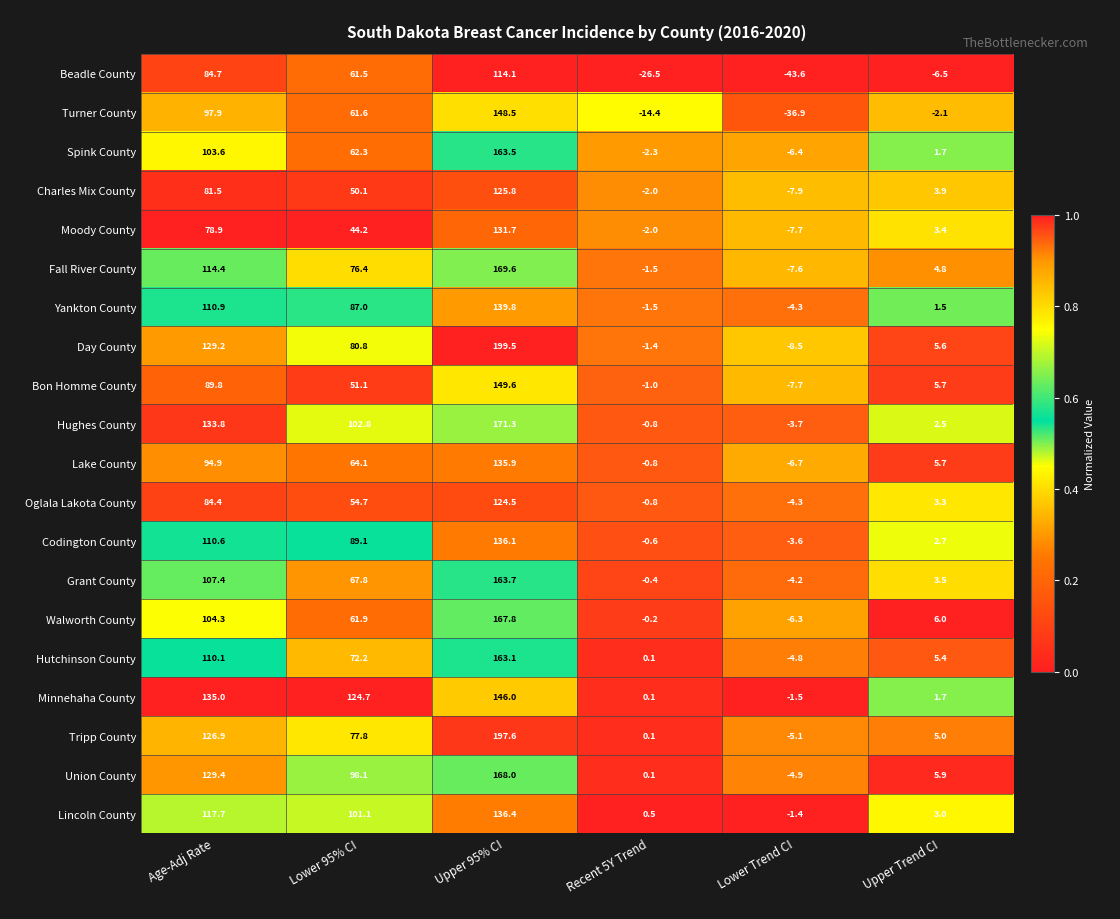

The Fall River County series shows 76.4 at Lower 95% CI. True or false?

True